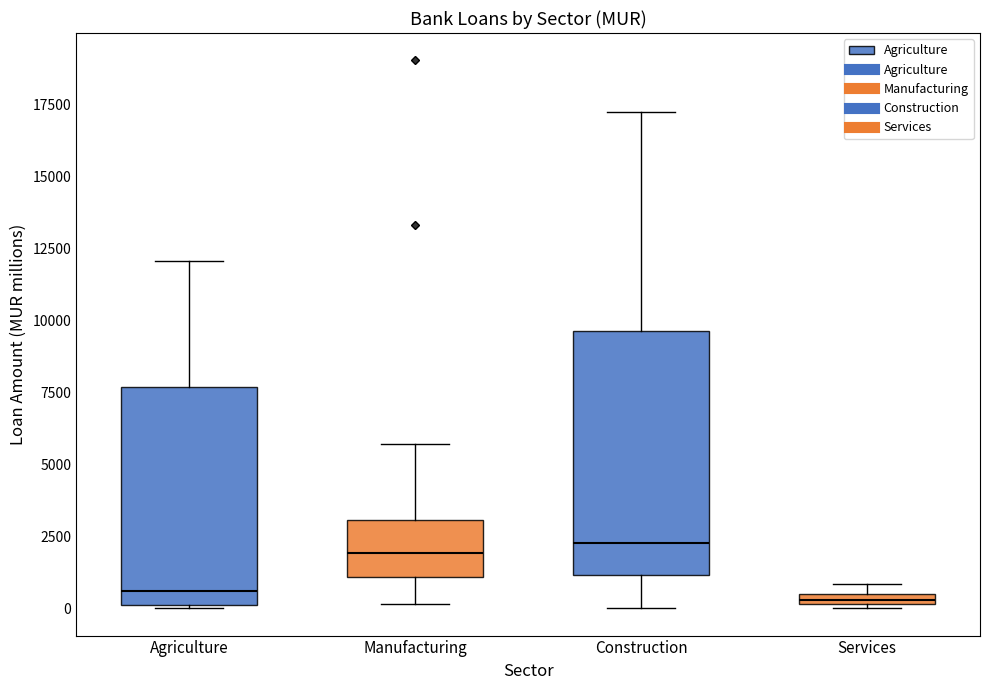

Which box is the tallest, from its lower edge to its upper edge?

Construction